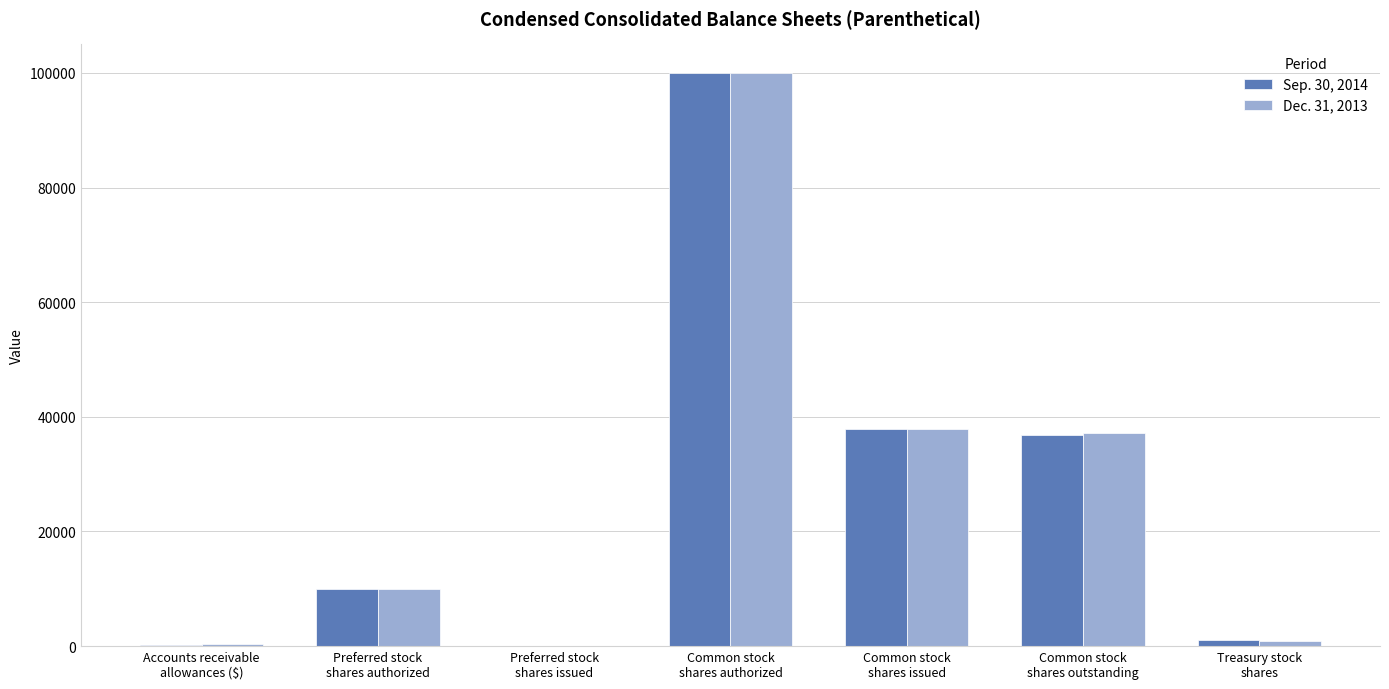

What is the greatest value displayed?

100000